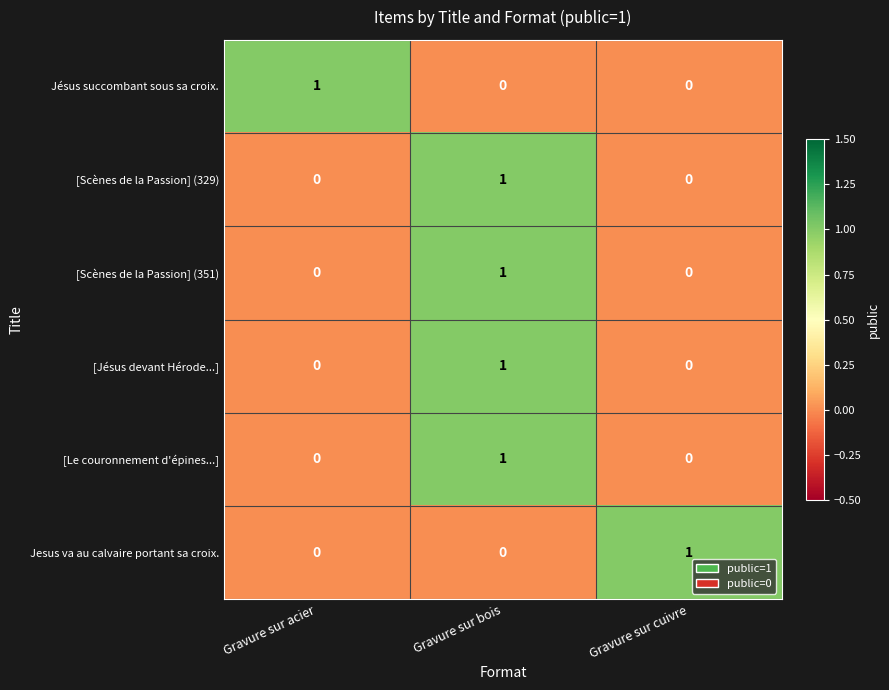

How many [Le couronnement d'épines...] values are between 0 and 1?

3